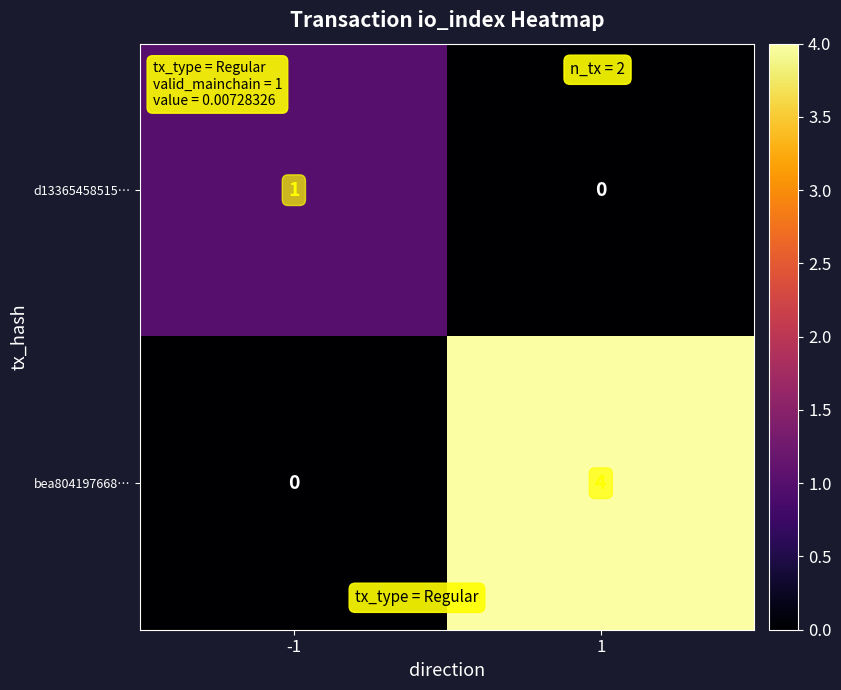

What is the difference between the maximum and minimum values in the bea804197668… series?

4